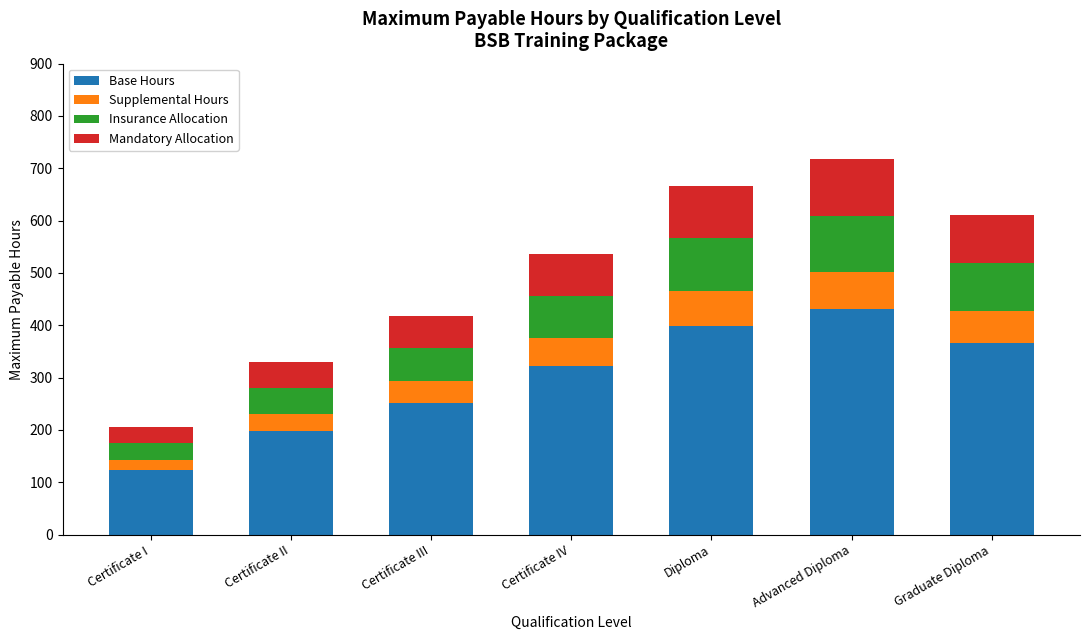

What is the maximum value for Base Hours?

430.3